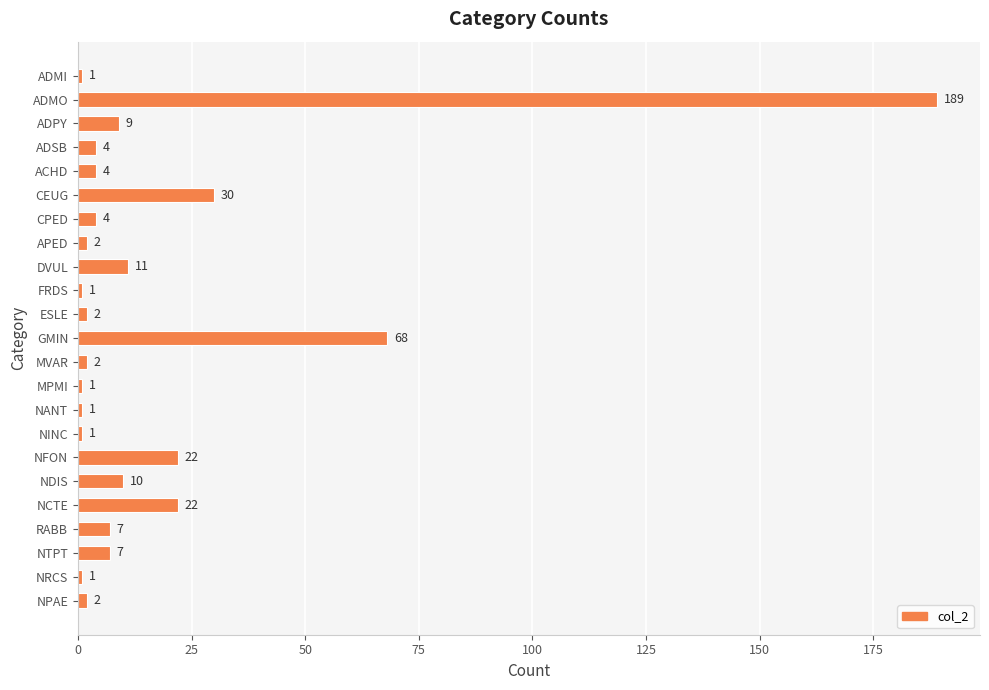

What is the value of the 19th bar from the top?

22